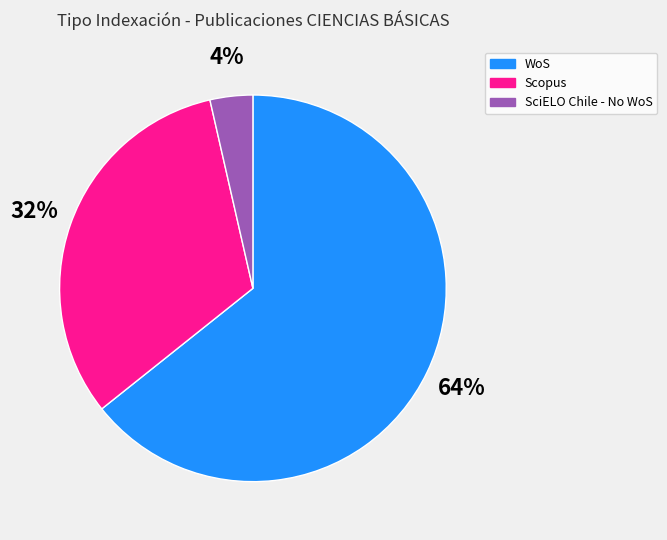

Which slice represents more than half of the pie?

WoS